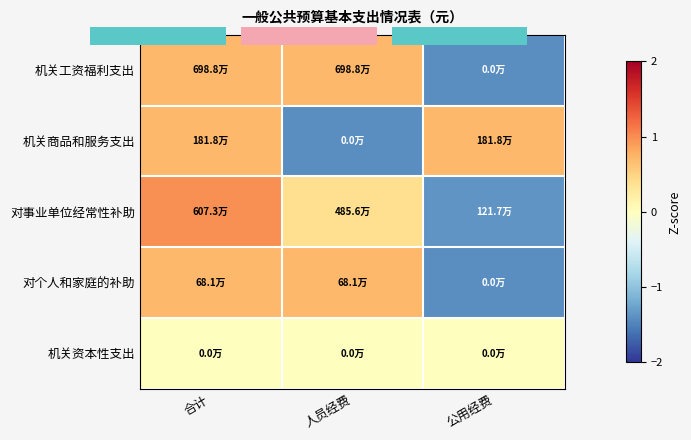

Which series changed the most between 合计 and 人员经费?

机关商品和服务支出